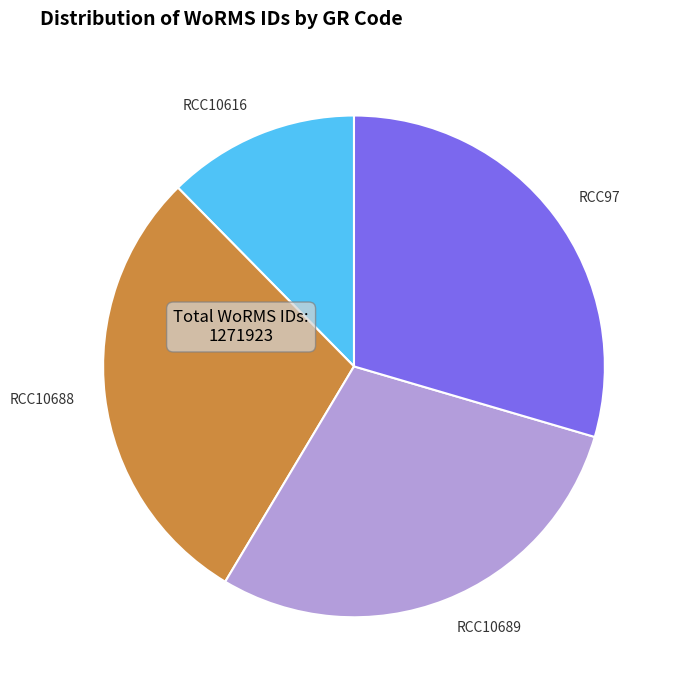

Between RCC10616 and RCC97, which is larger?

RCC97